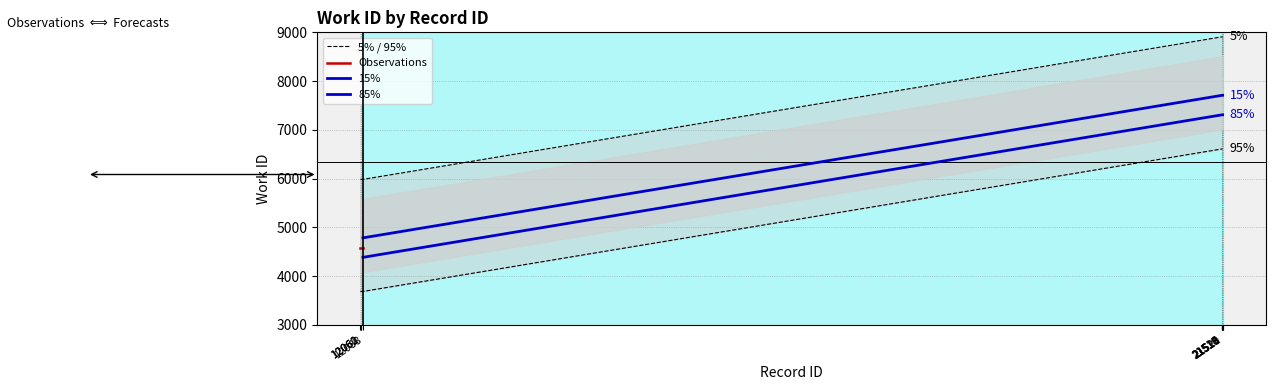

How many data points are less than 8908?

4